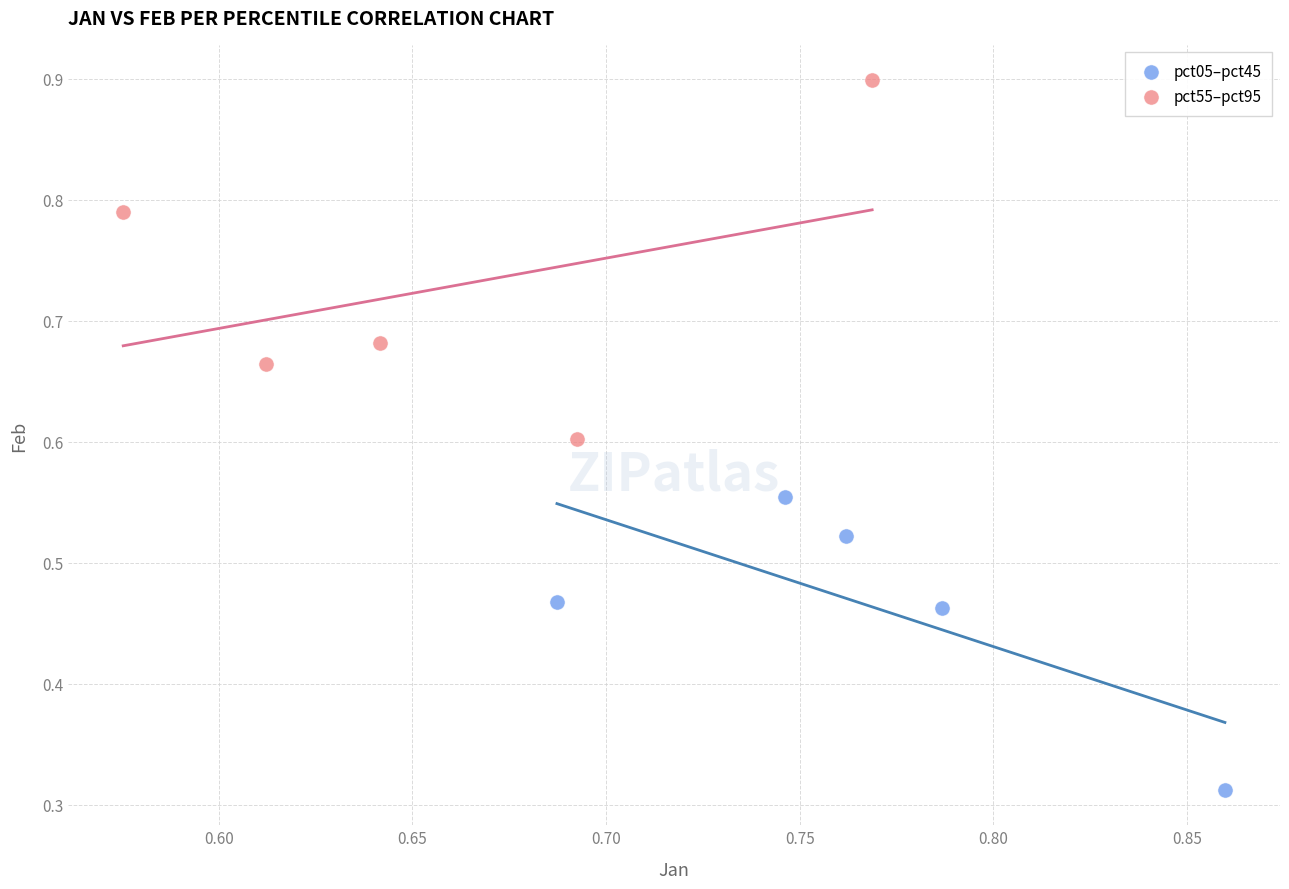

Which series reaches the maximum Y coordinate?

pct55–pct95